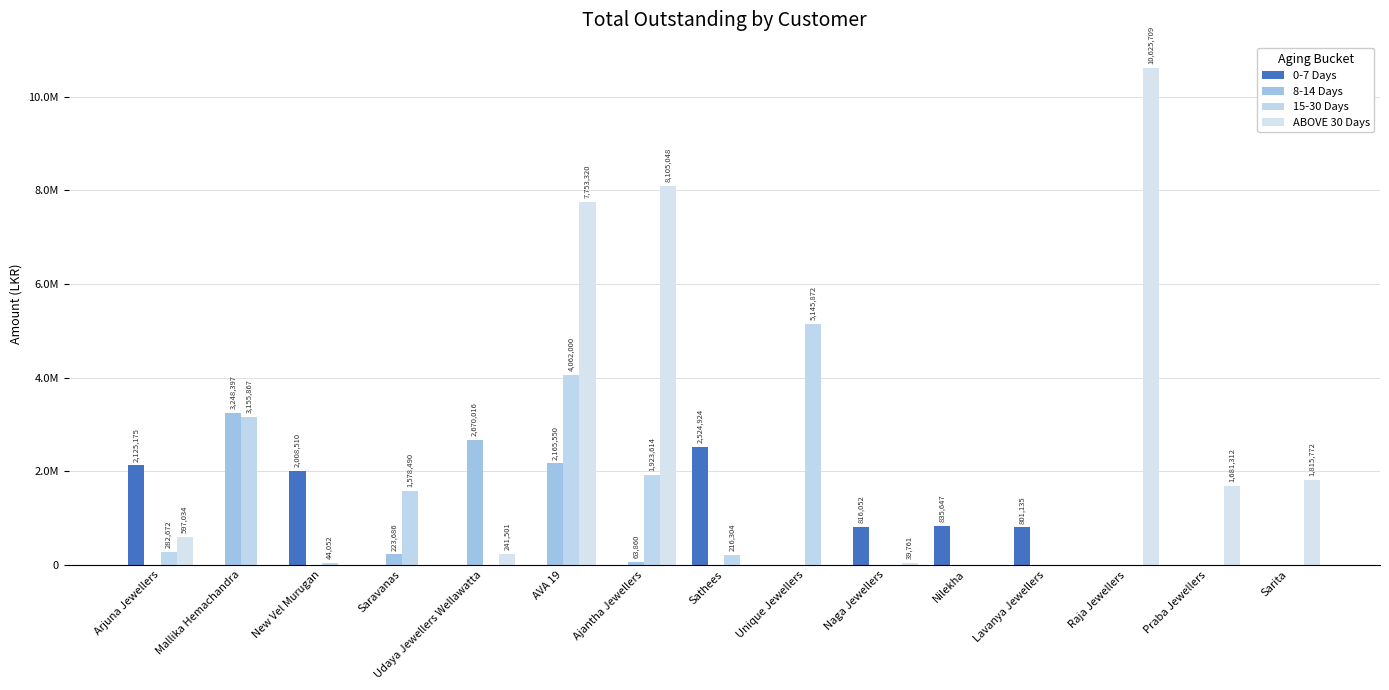

Does the chart contain stacked bars?

No